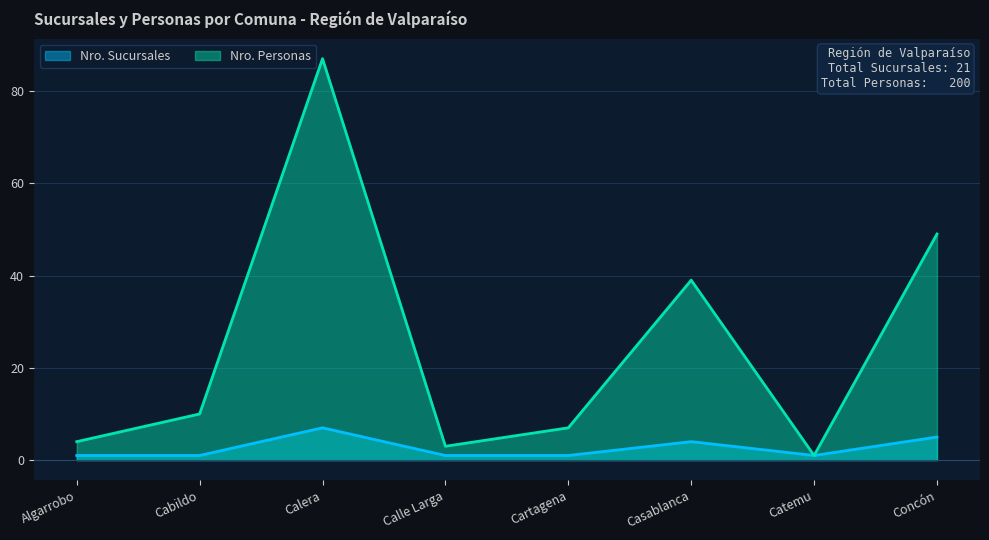

What is the label of the 1st point from the right?

Concón